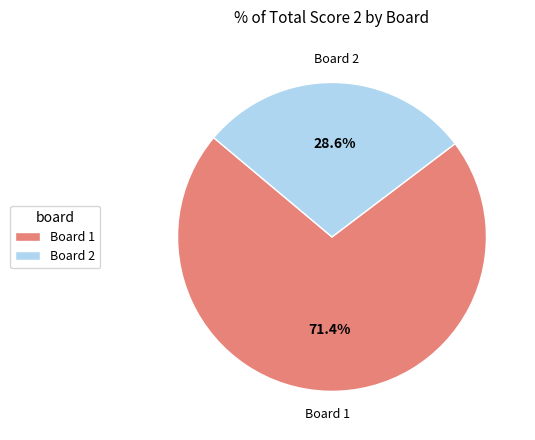

How many slices are in this pie chart?

2